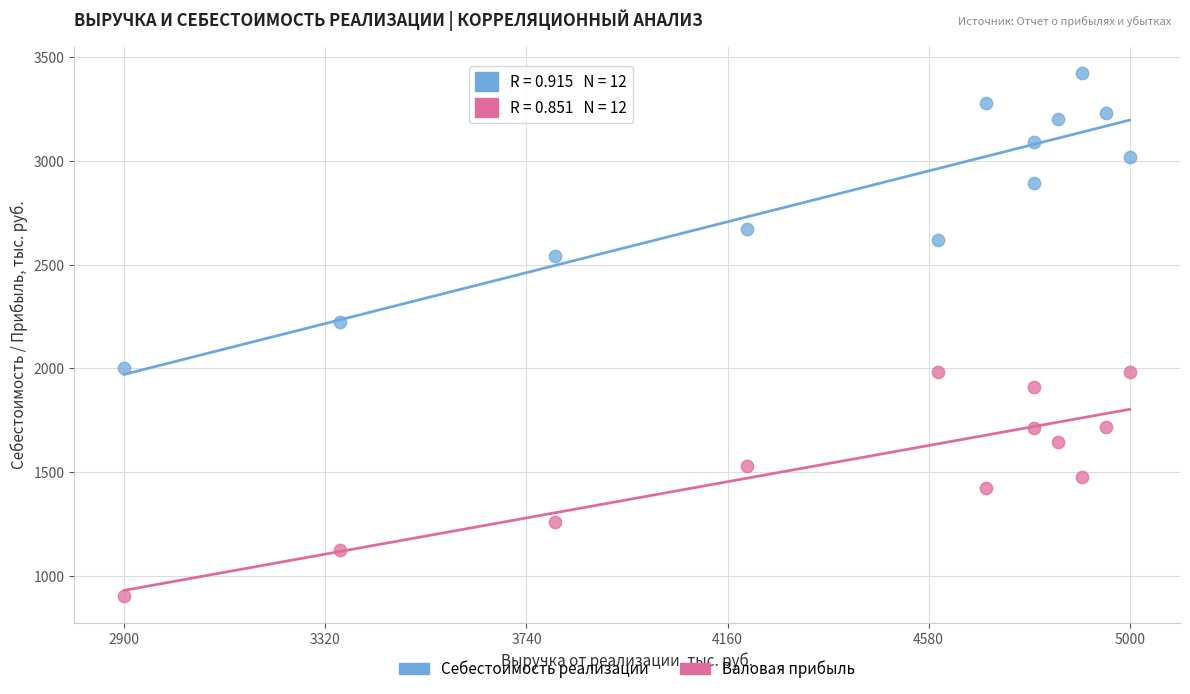

What is the X range (max minus min) for the scatter plot?

2100